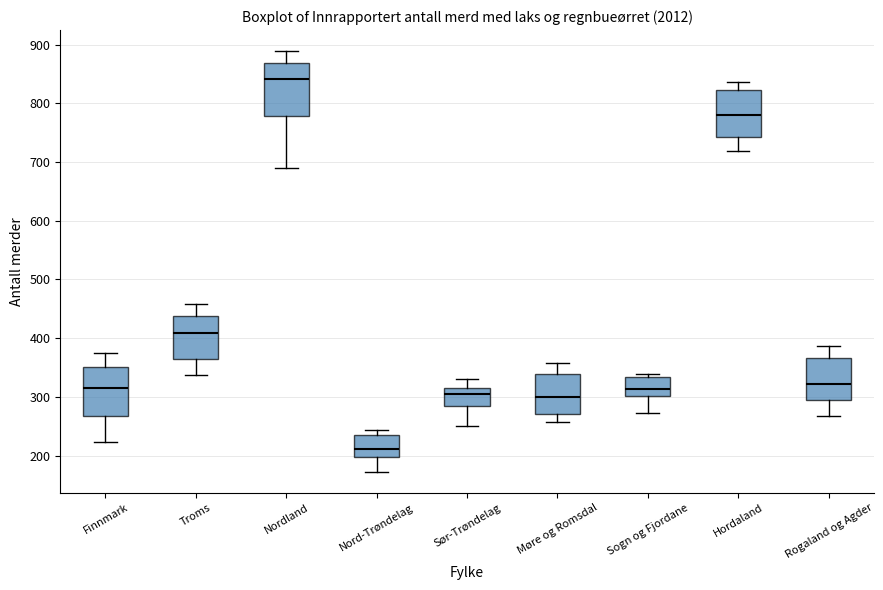

Reading left to right, read every box against the y-axis: the position of its median line, the range the box covers, and the ends of its whiskers. The values are not printed on the chart, so give them approximately, as read against the axis.

Finnmark: median 320, box 270 to 350, whiskers 220 to 370
Troms: median 410, box 370 to 440, whiskers 340 to 460
Nordland: median 840, box 780 to 870, whiskers 690 to 890
Nord-Trøndelag: median 210, box 200 to 230, whiskers 170 to 240
Sør-Trøndelag: median 310, box 280 to 320, whiskers 250 to 330
Møre og Romsdal: median 300, box 270 to 340, whiskers 260 to 360
Sogn og Fjordane: median 310, box 300 to 330, whiskers 270 to 340
Hordaland: median 780, box 740 to 820, whiskers 720 to 840
Rogaland og Agder: median 320, box 290 to 370, whiskers 270 to 390